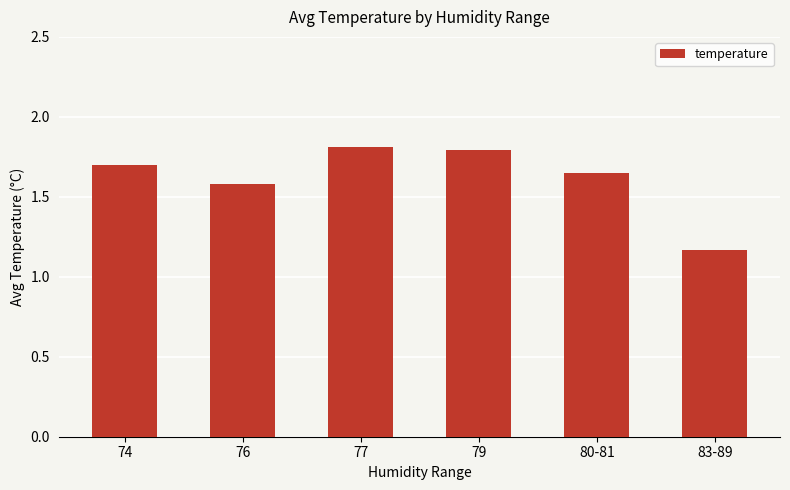

What is the greatest value displayed?

1.8